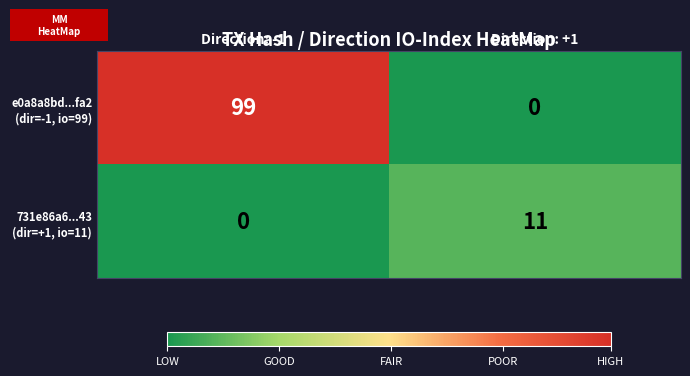

What is the difference between the highest and lowest values at Direction: +1?

11